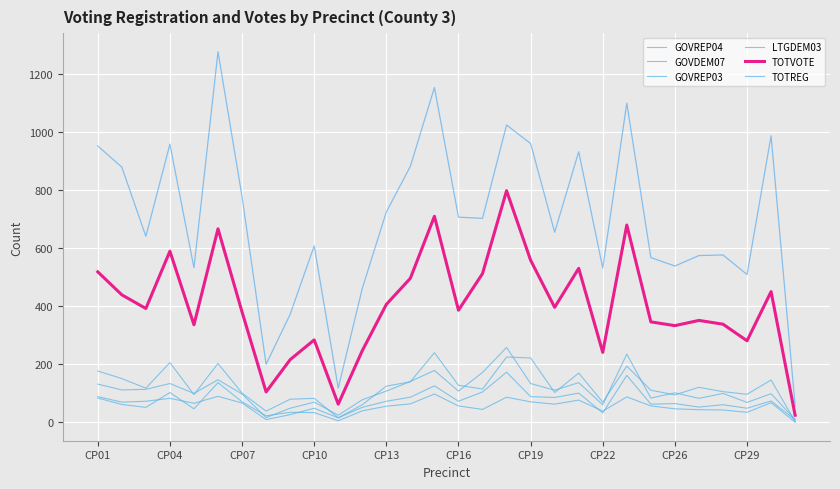

Does the chart display data point markers on the line(s)?

No